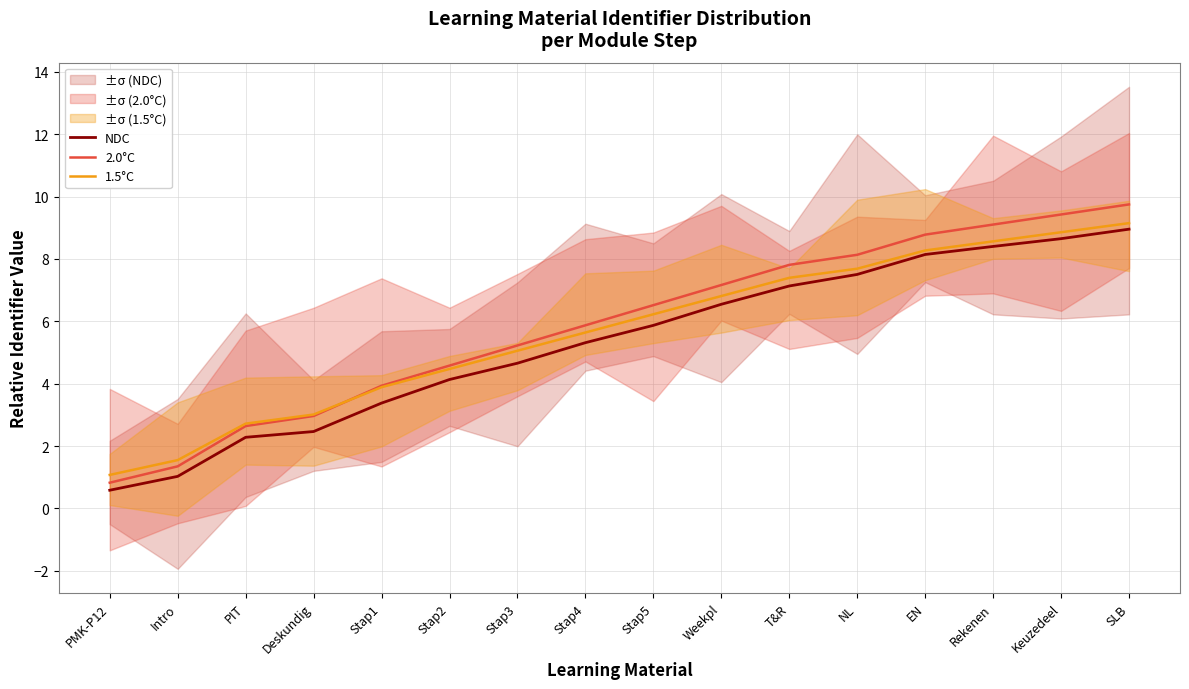

What is the spread (max minus min) of values at Deskundig?

0.5